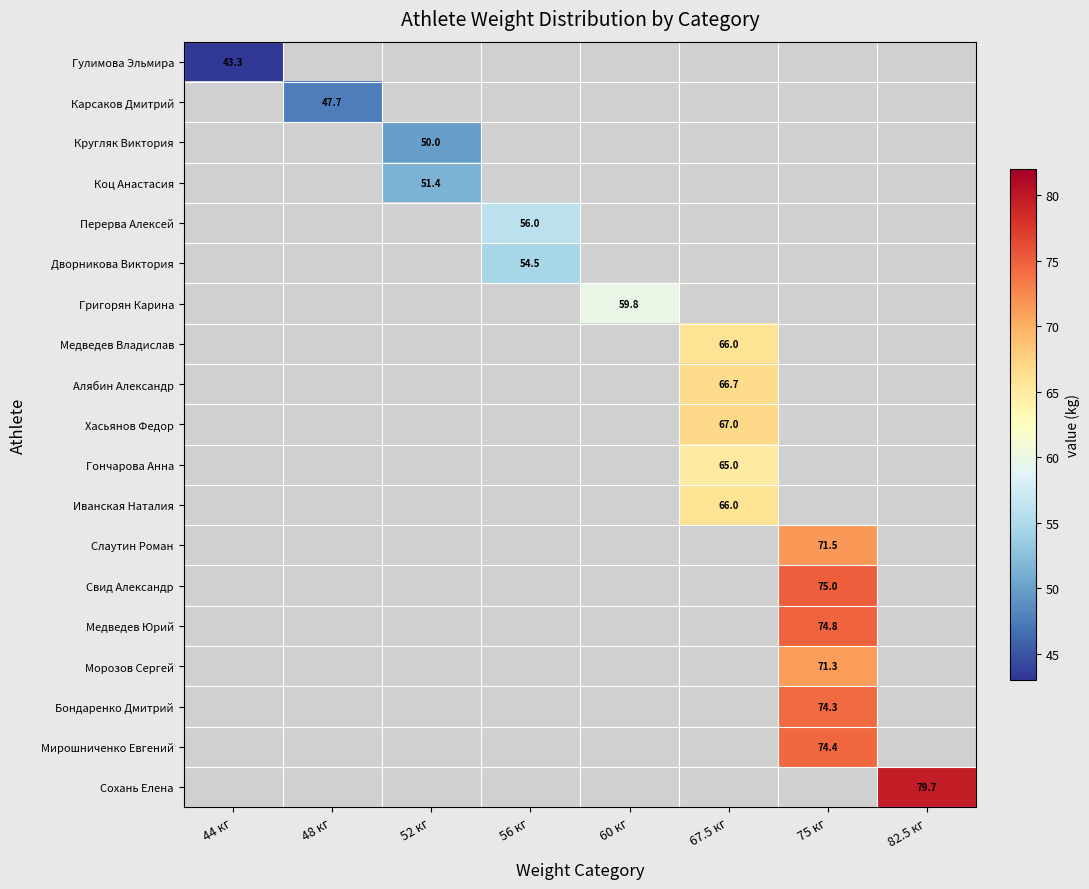

What is the approximate value of Свид Александр at 75 кг?

75.0